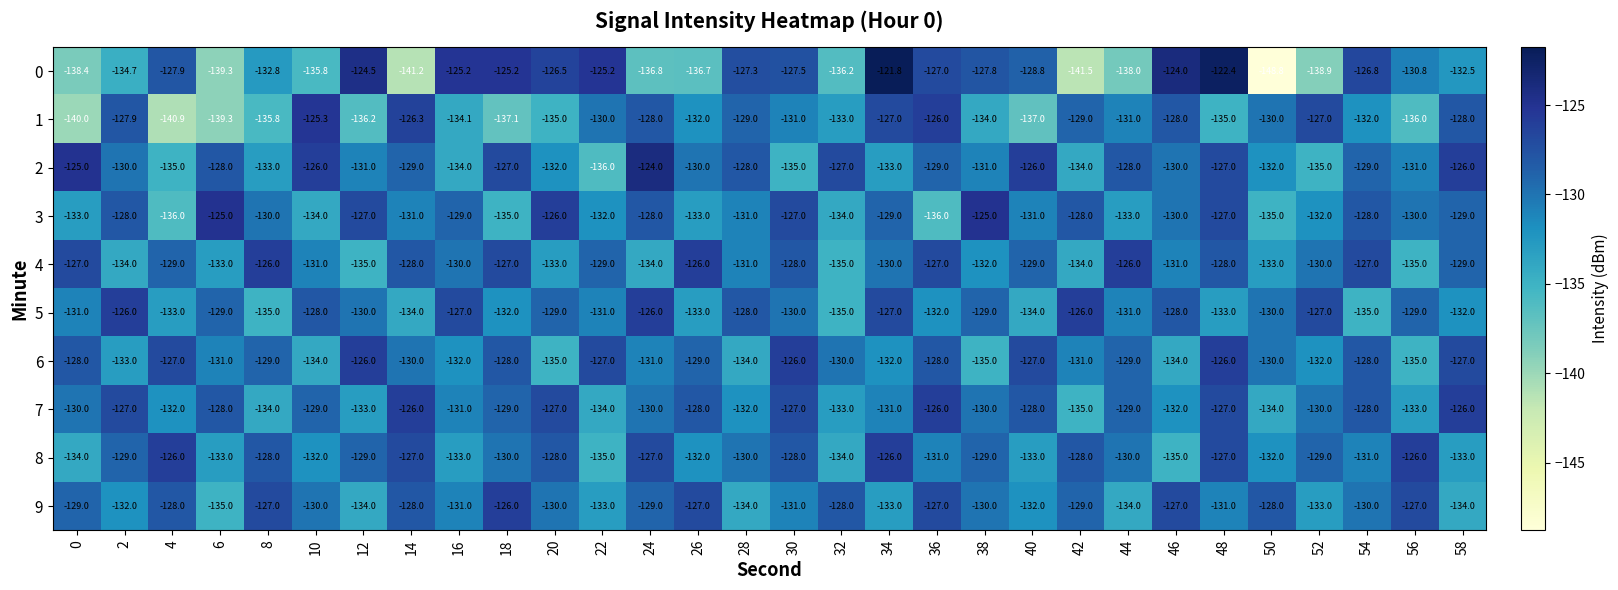

What is the difference between the maximum and minimum values in the 5 series?

9.0